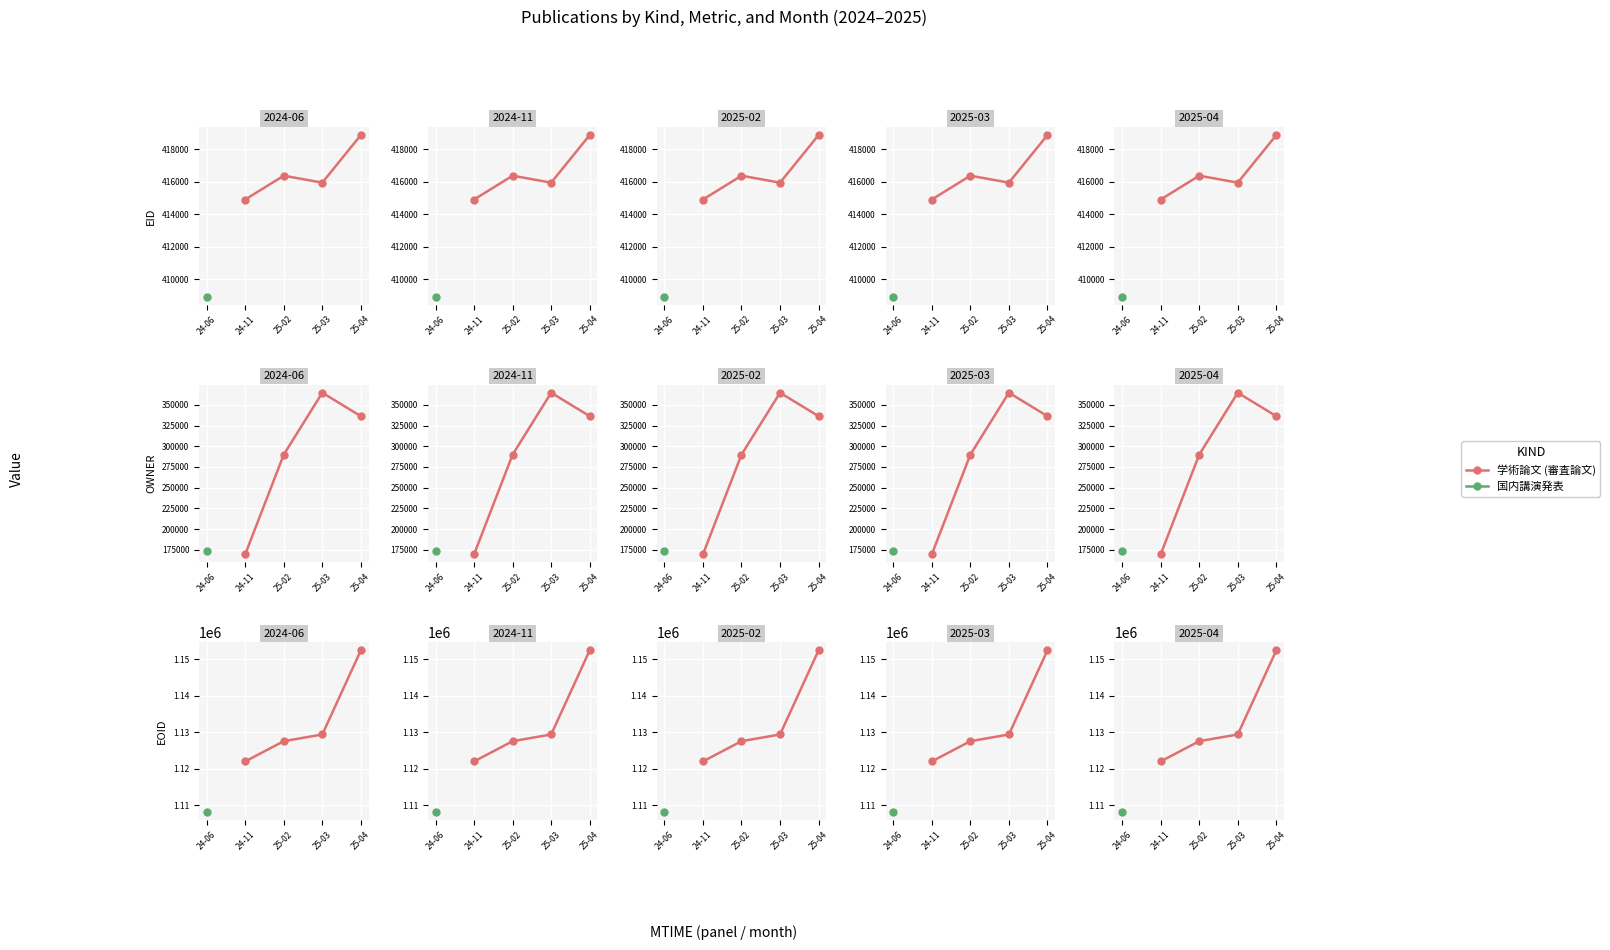

Which has a higher value, 24-11 or 25-02?

25-02